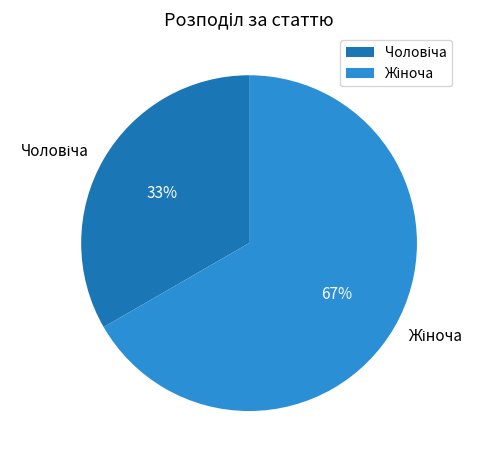

Is there a majority slice in this chart?

Yes